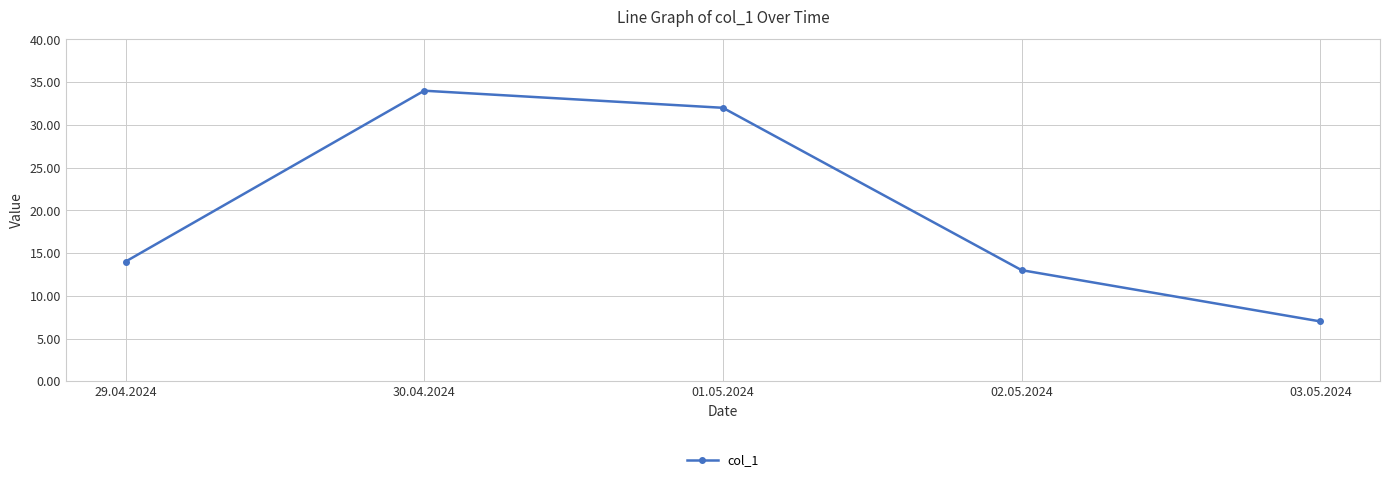

What is the label of the 2nd point from the left?

30.04.2024